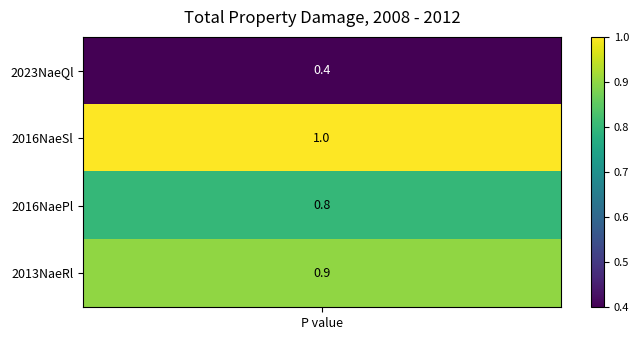

Rank the categories by value from highest to lowest.

1, 3, 2, 0